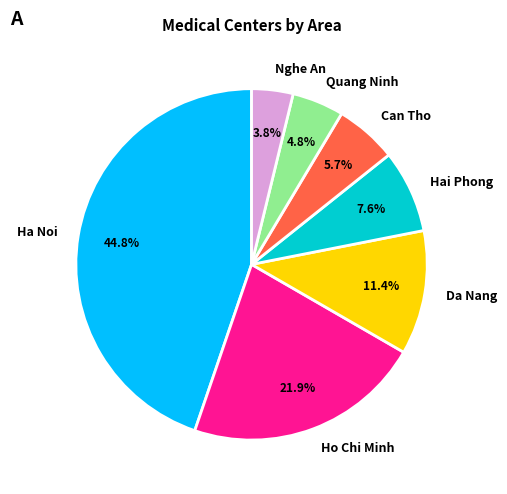

Combined, what portion of the pie is Quang Ninh and Ho Chi Minh?

26.7%